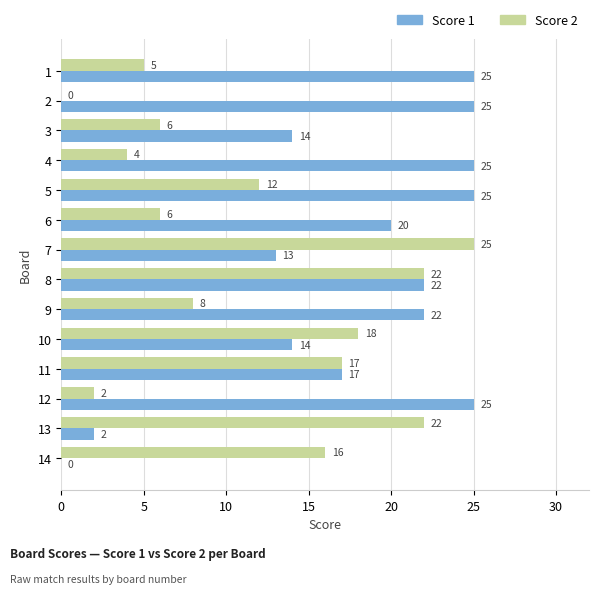

Read the Score 2 value at 13.

22